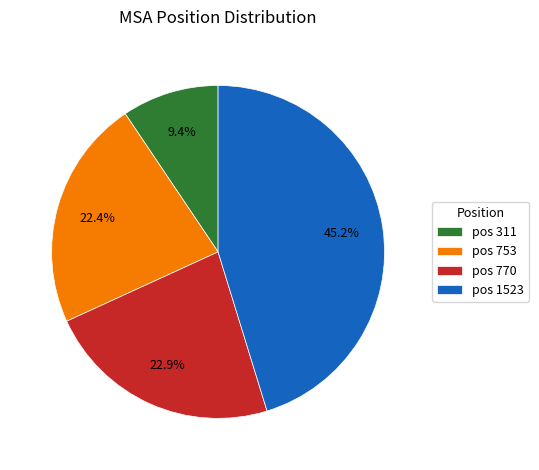

Which has a higher value, pos 311 or pos 1523?

pos 1523